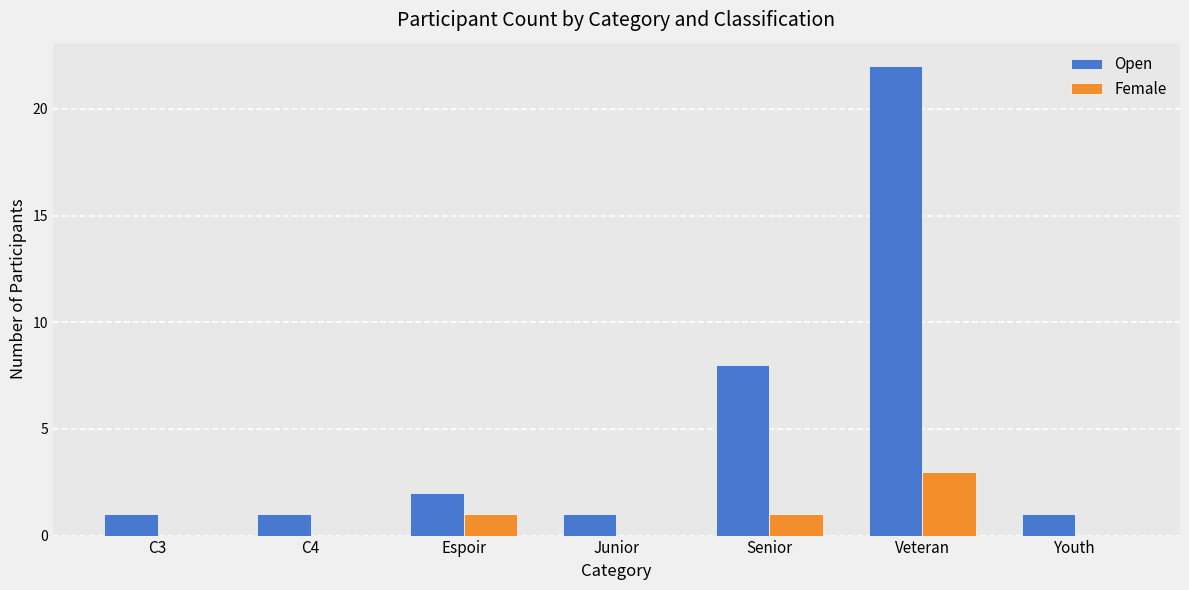

At which label is Open closest to 11?

Senior